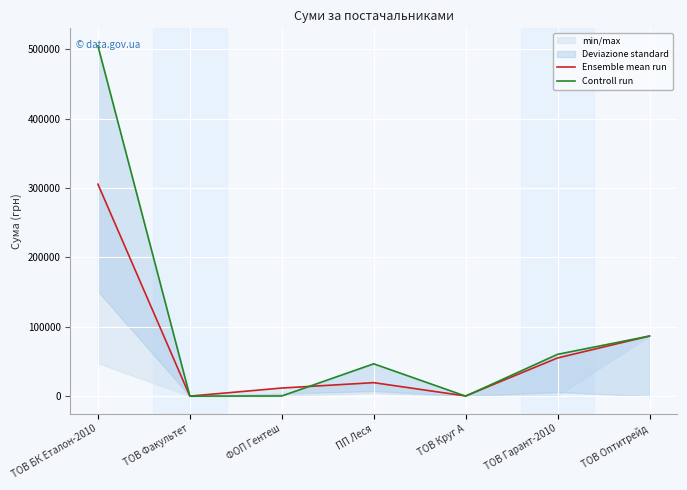

How many intersections are there between Controll run and Ensemble mean run?

3